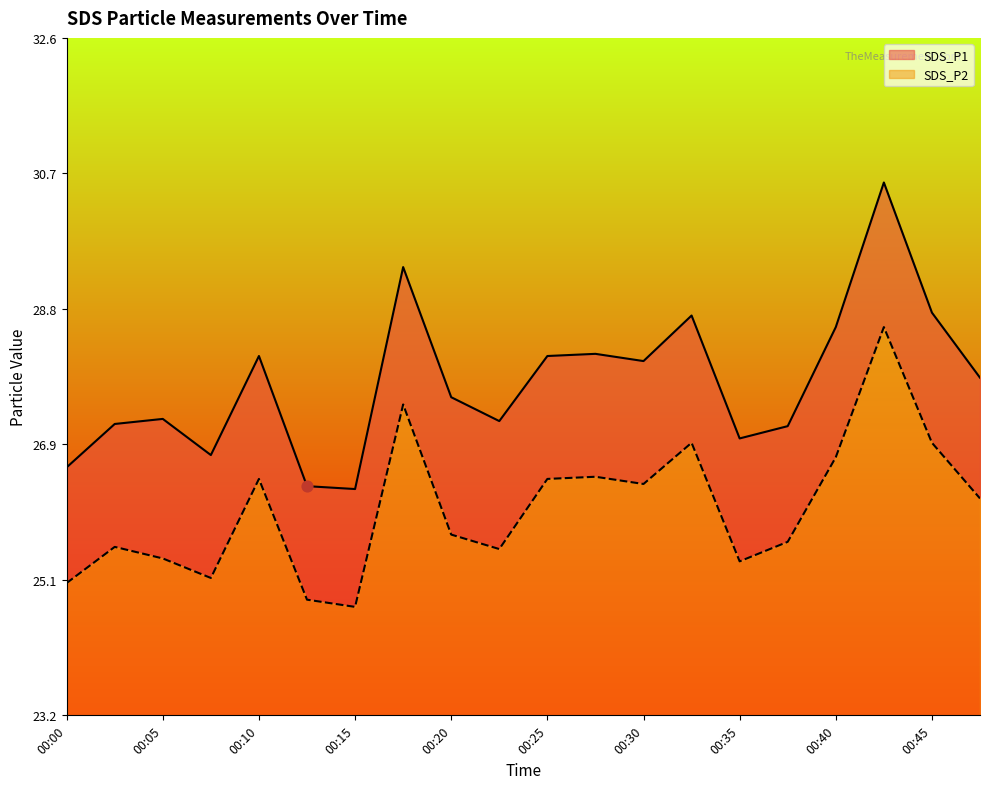

Which series has the largest total across all categories?

SDS_P1